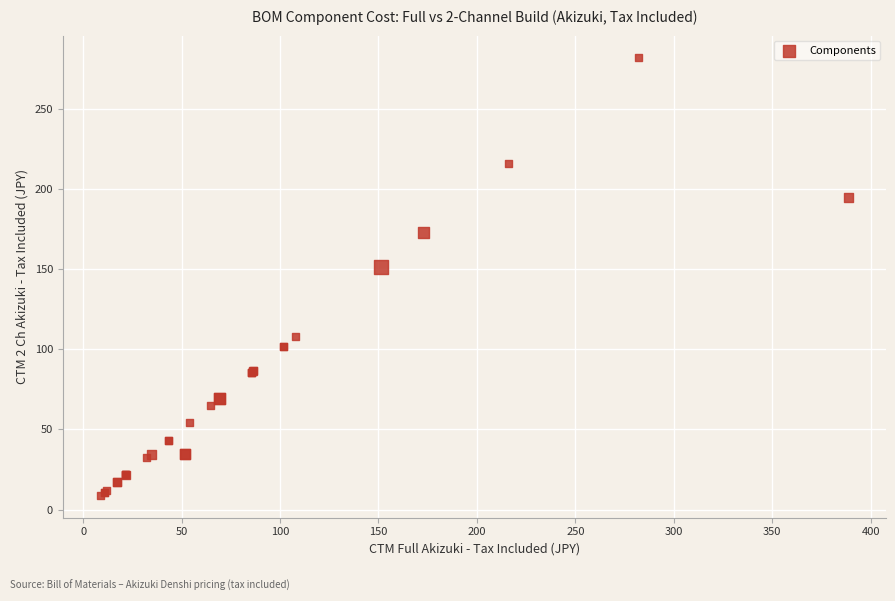

What Y value in the scatter plot is closest to 145?

151.2